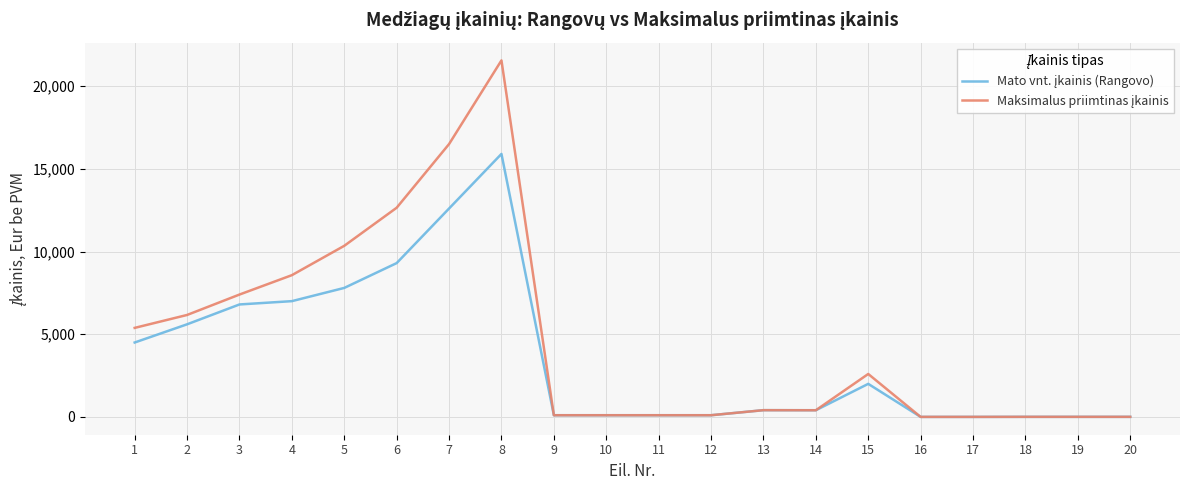

What is the maximum value shown in the chart?

21553.3